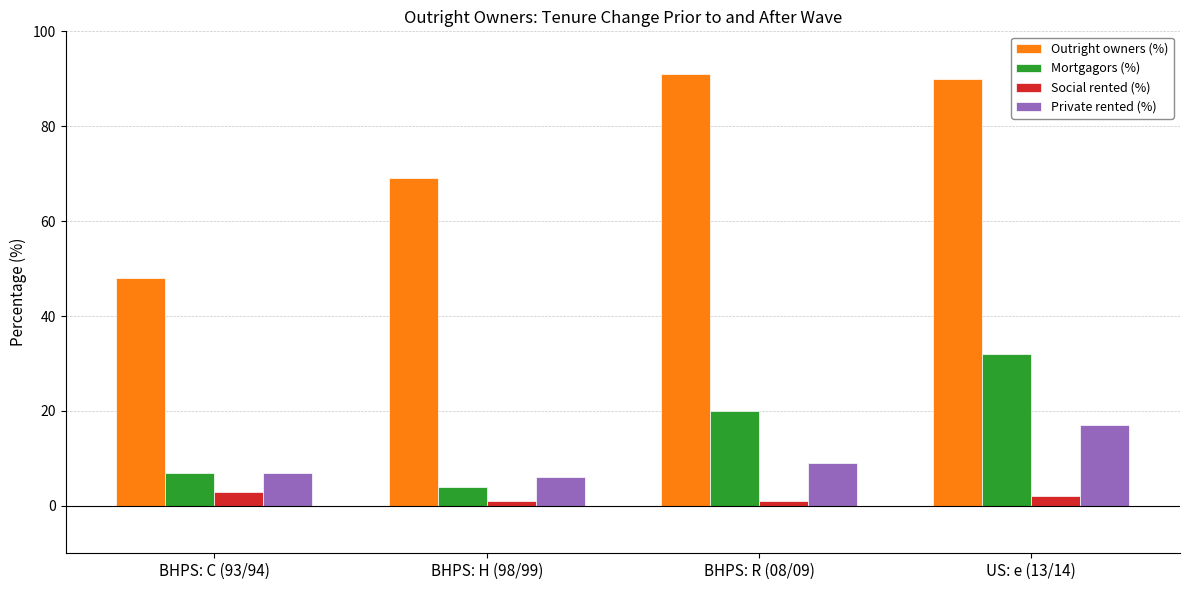

What is the label of the 1st bar from the left?

BHPS: C (93/94)